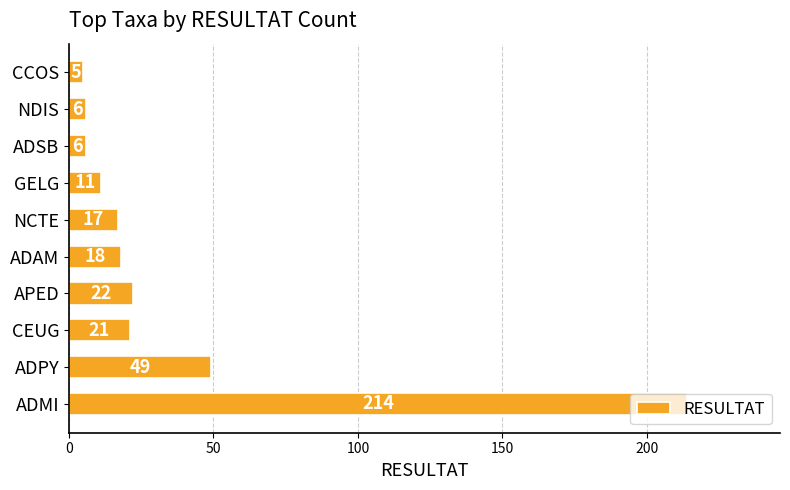

The chart shows a value of 19 at GELG. True or false?

False